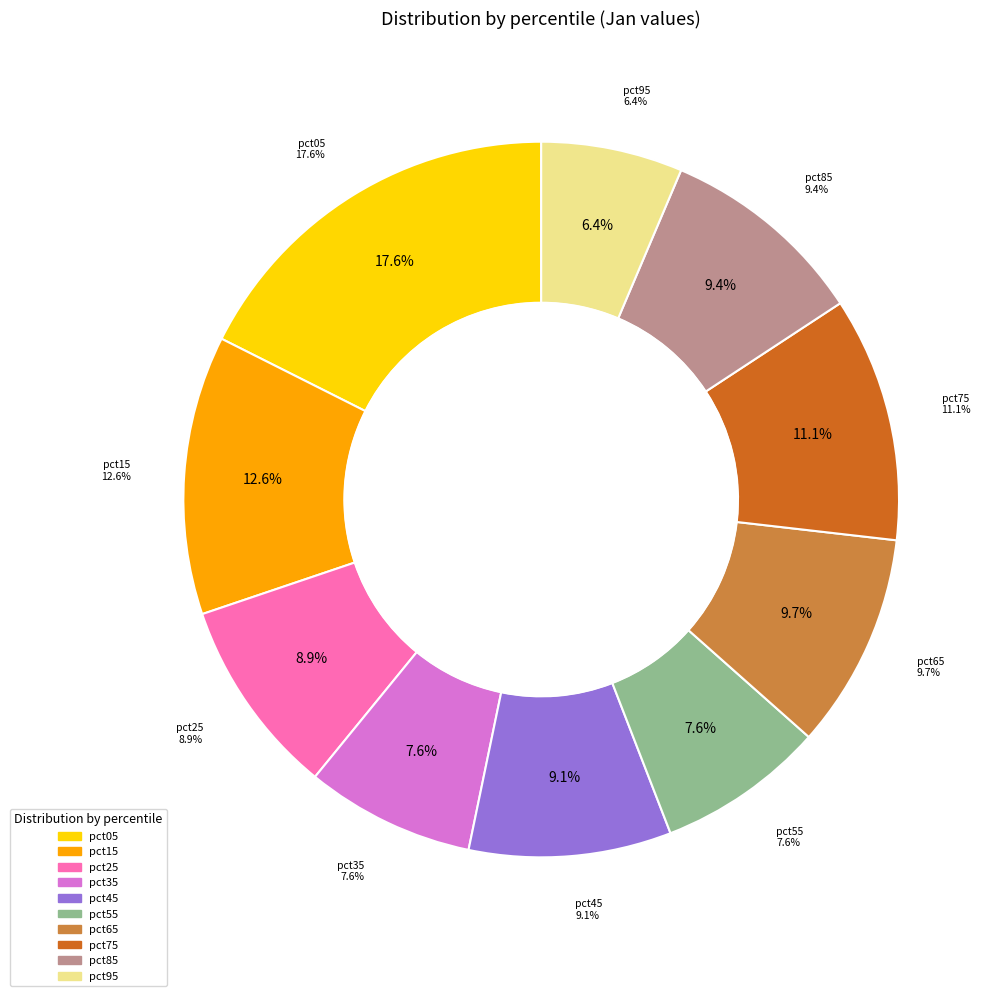

Is there any slice that represents more than half of the pie?

No